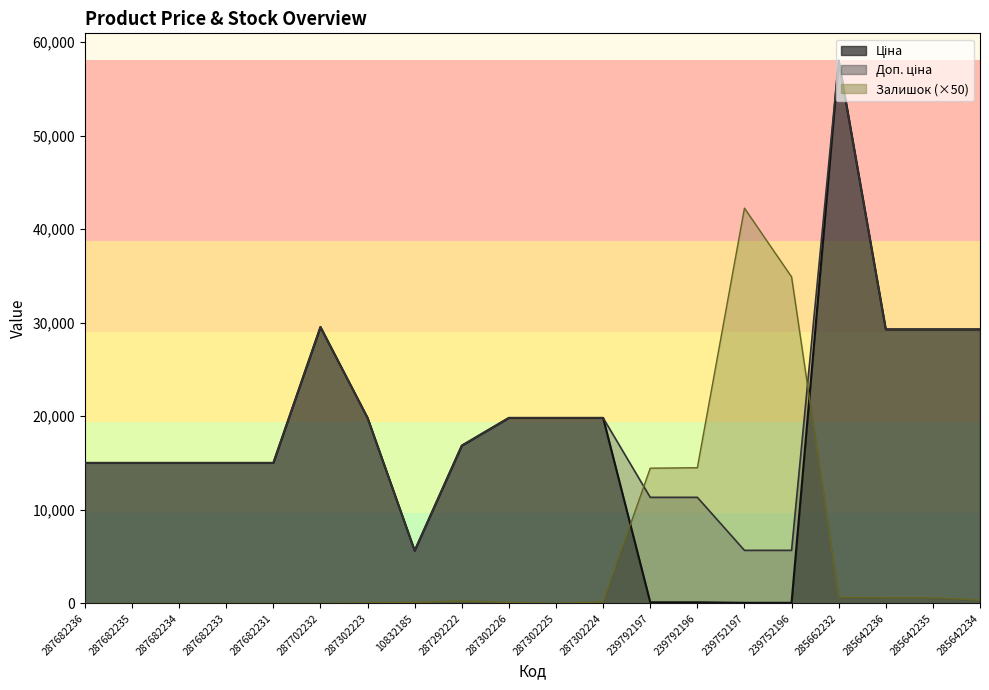

At which category does Ціна reach its first local valley?

10832185